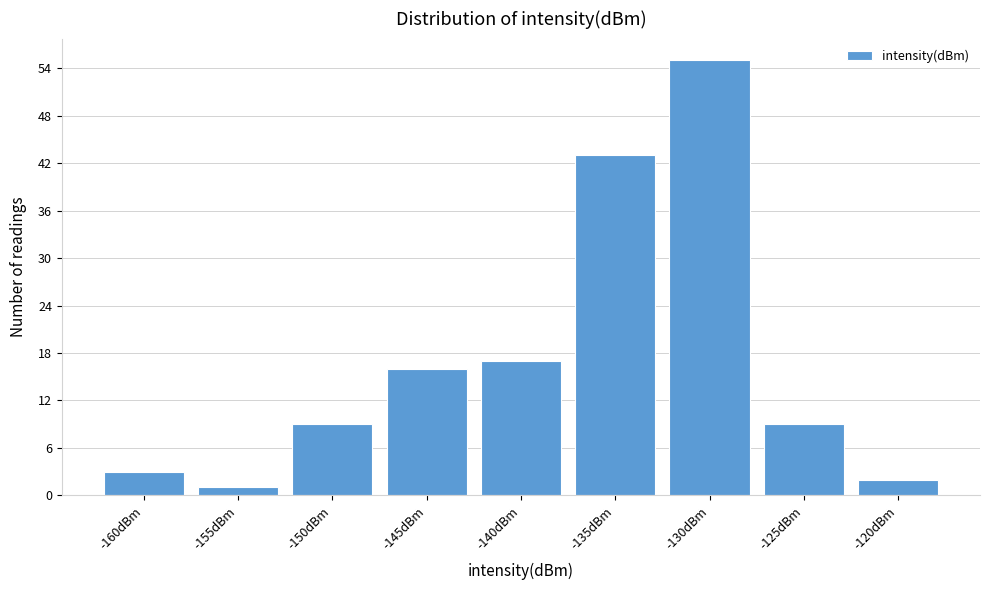

Reading left to right, list all the values displayed in this chart.

-160dBm=3	-155dBm=1	-150dBm=9	-145dBm=16	-140dBm=17	-135dBm=43	-130dBm=55	-125dBm=9	-120dBm=2